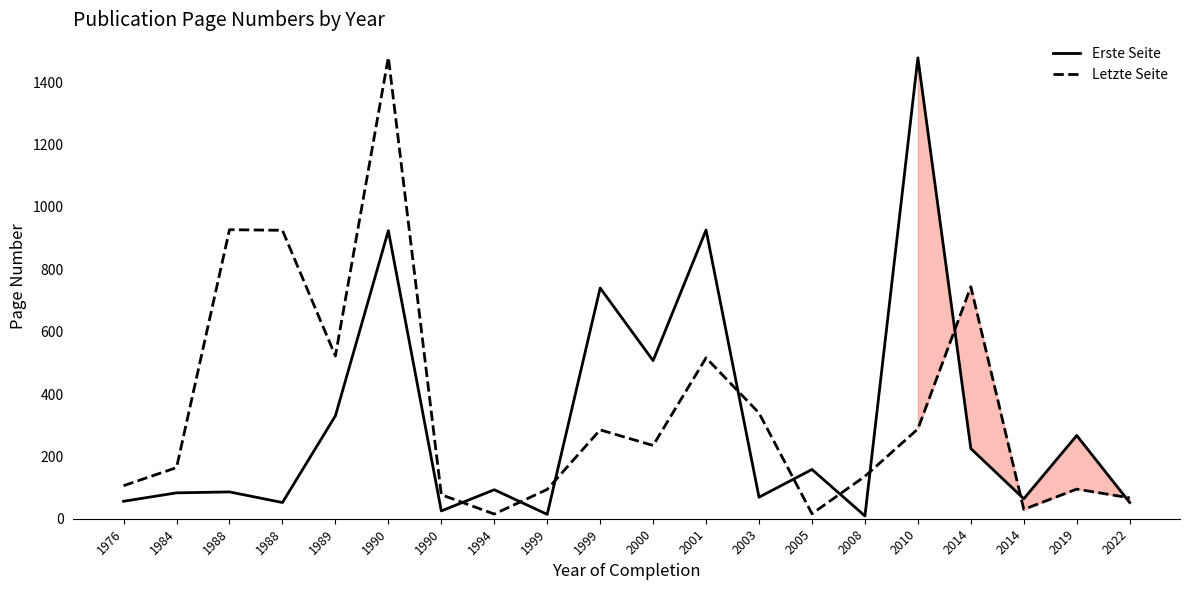

Between 1976 and 1984, which series saw the biggest shift?

Letzte Seite